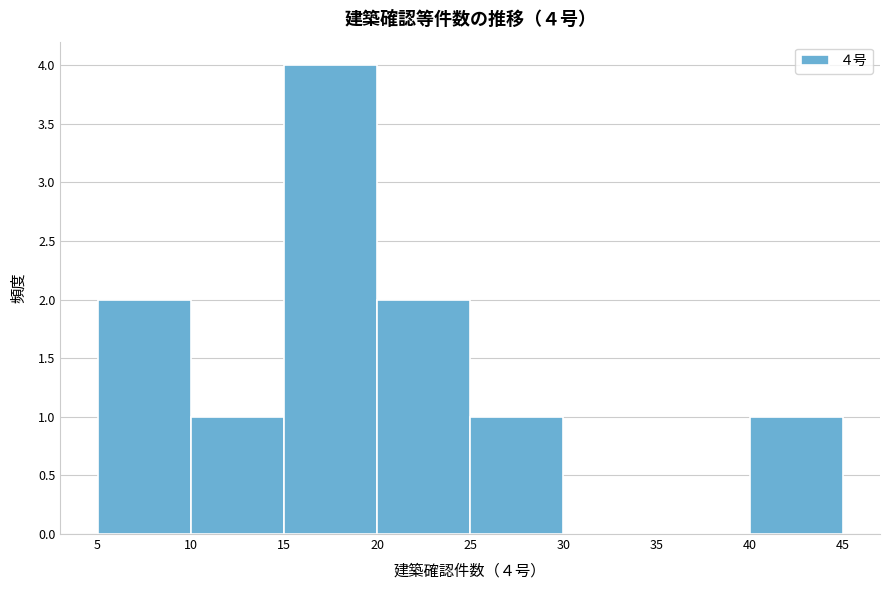

Over which range of the x-axis is the bar tallest?

15 to 20